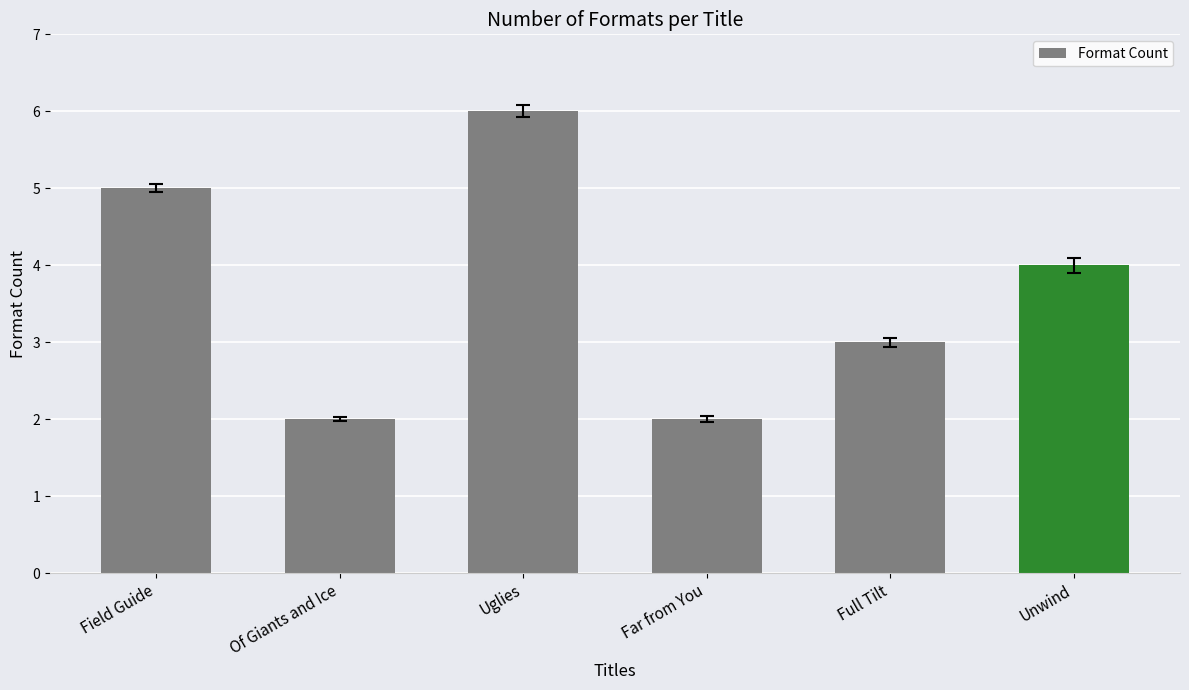

Reading left to right, extract all data points from this chart.

5	2	6	2	3	4